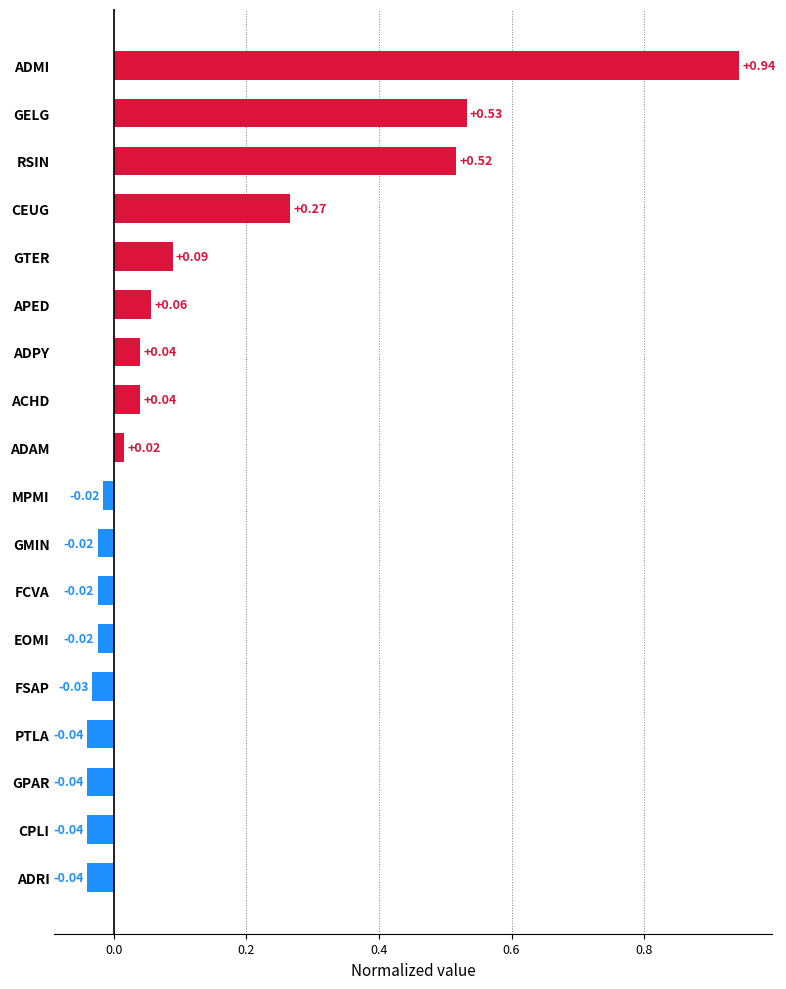

Which category has the highest value across all series?

ADMI